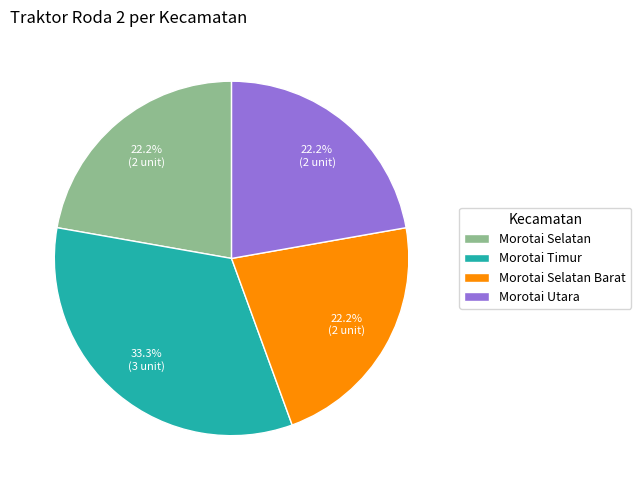

What is the largest slice in the pie chart?

Morotai Timur